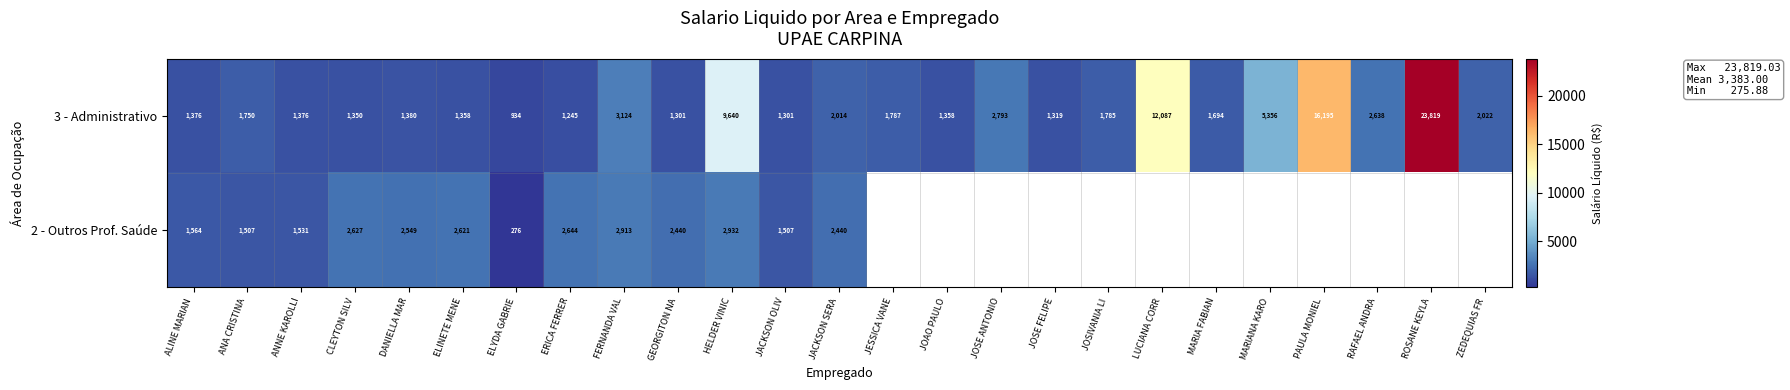

What is the greatest value displayed?

23819.0